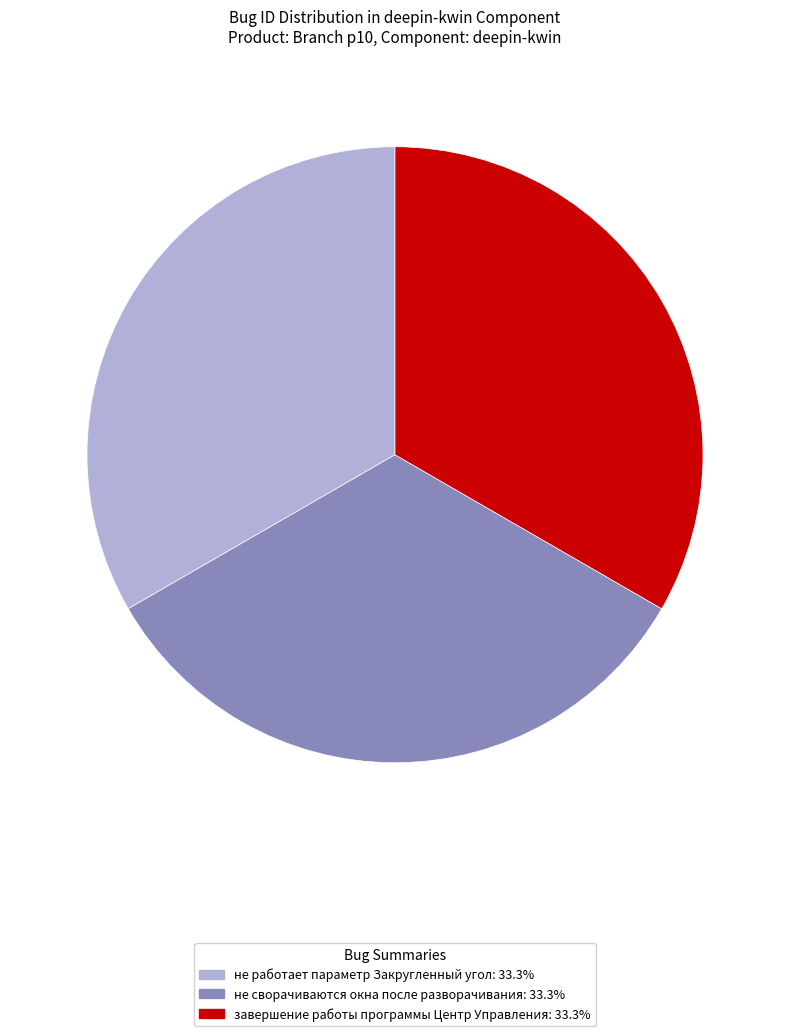

Is завершение работы программы Центр Управления the majority of the pie?

No